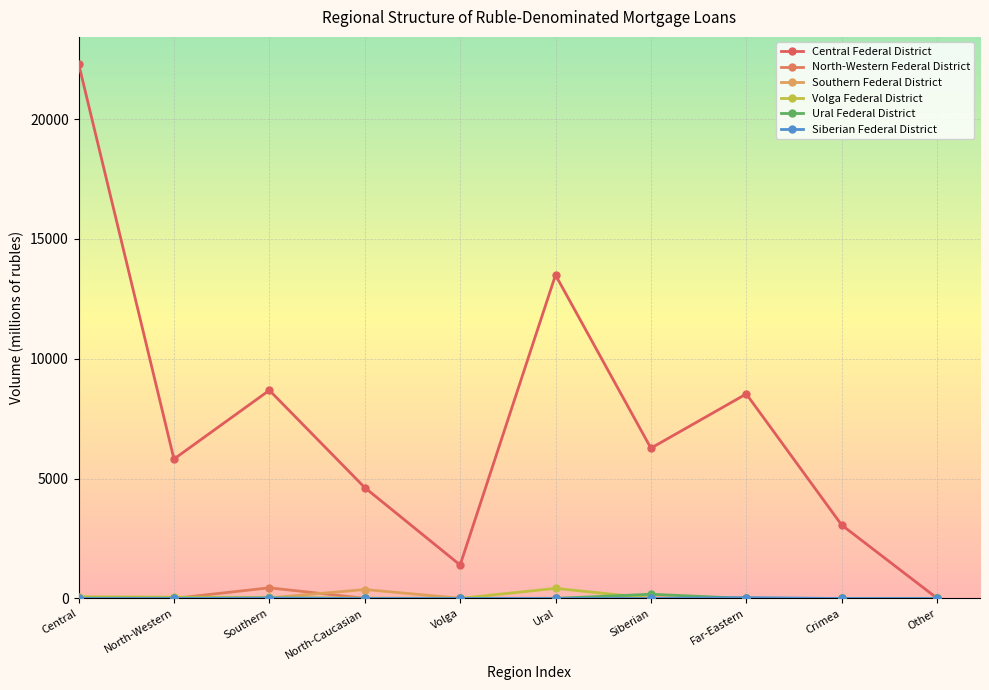

Count the number of categories in the chart.

10